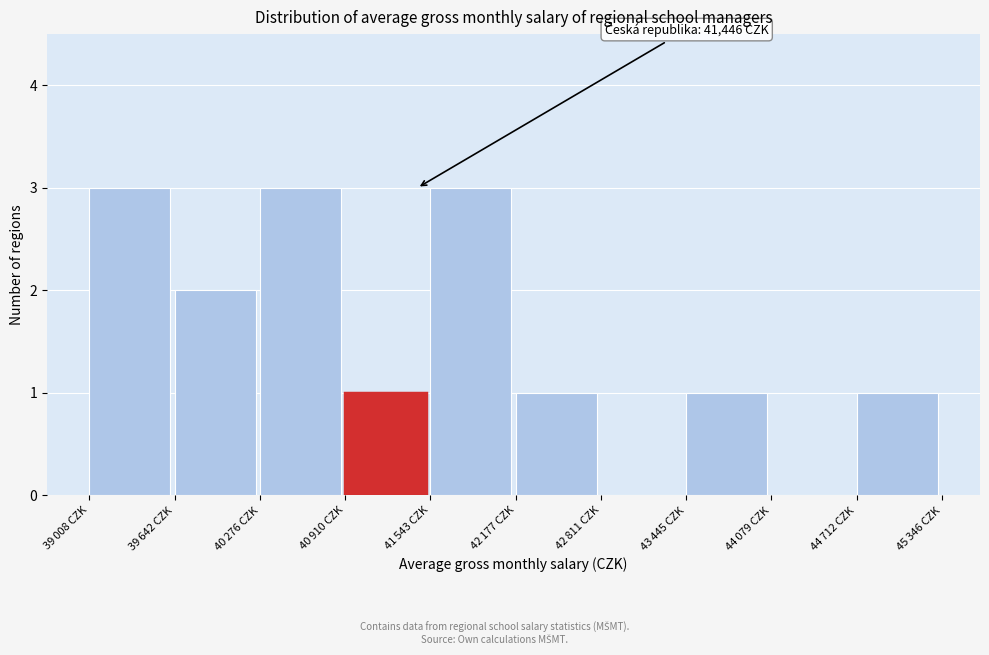

What is the maximum value shown in the chart?

3